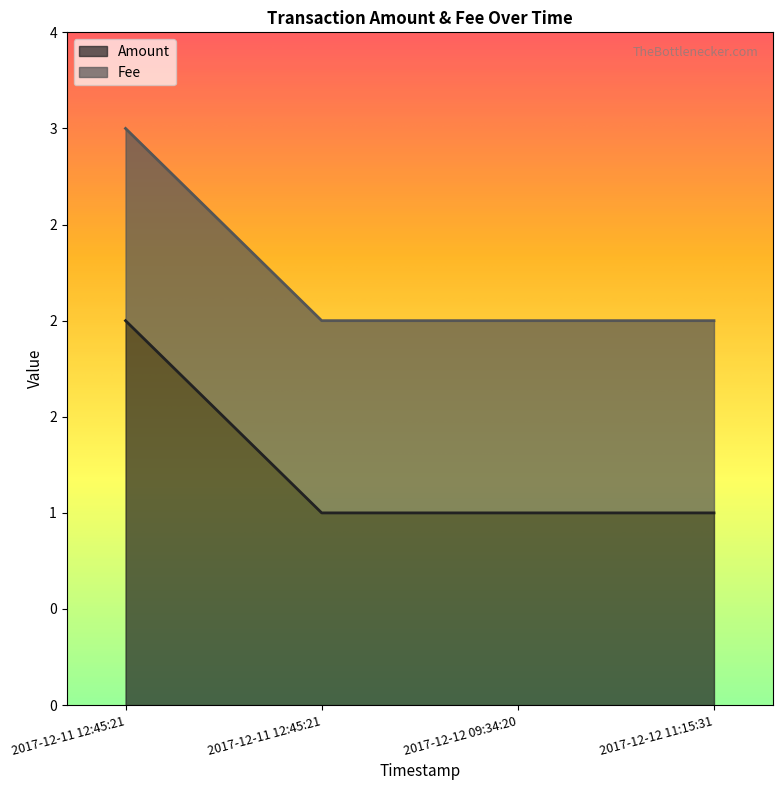

List the labels in order of value, smallest first.

2017-12-11 12:45:21, 2017-12-12 09:34:20, 2017-12-12 11:15:31, 2017-12-11 12:45:21